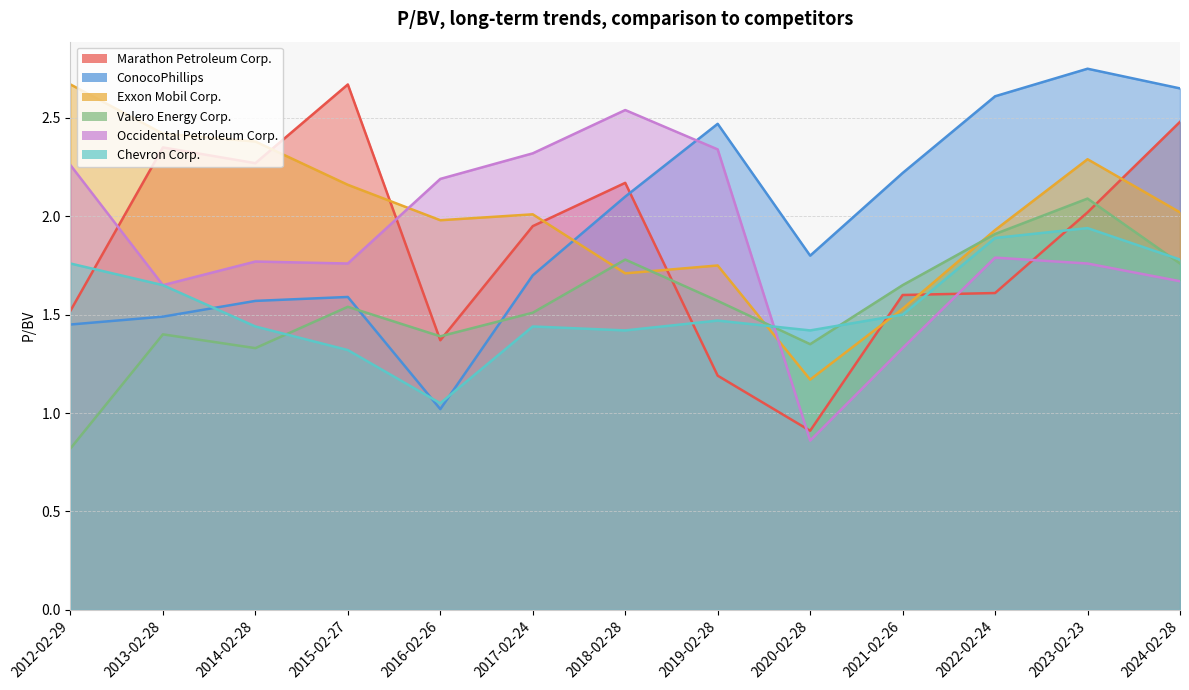

Count the number of categories in the chart.

13